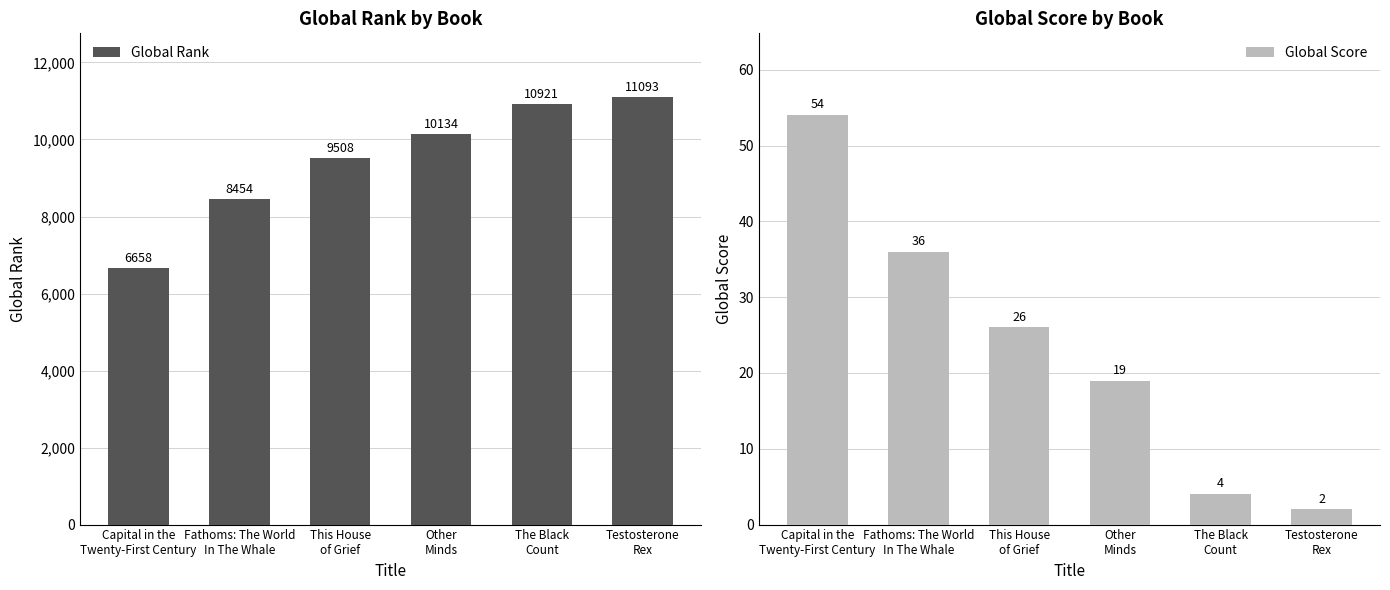

Reading left to right, list all the values displayed in this chart.

Global Rank: Capital in the
Twenty-First Century=6658	Fathoms: The World
In The Whale=8454	This House
of Grief=9508	Other
Minds=10134	The Black
Count=10921	Testosterone
Rex=11093
Global Score: Capital in the
Twenty-First Century=54	Fathoms: The World
In The Whale=36	This House
of Grief=26	Other
Minds=19	The Black
Count=4	Testosterone
Rex=2